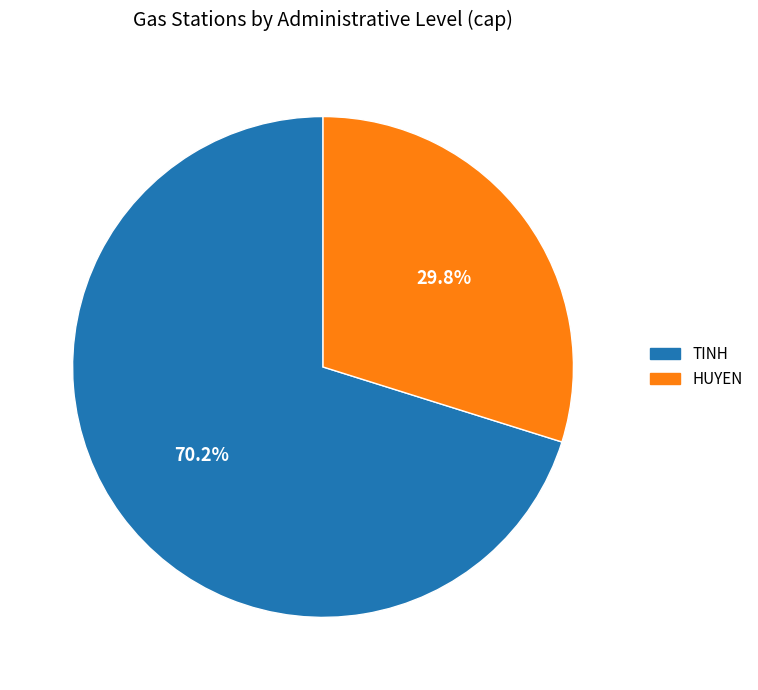

What percentage do HUYEN and TINH together represent?

100.0%